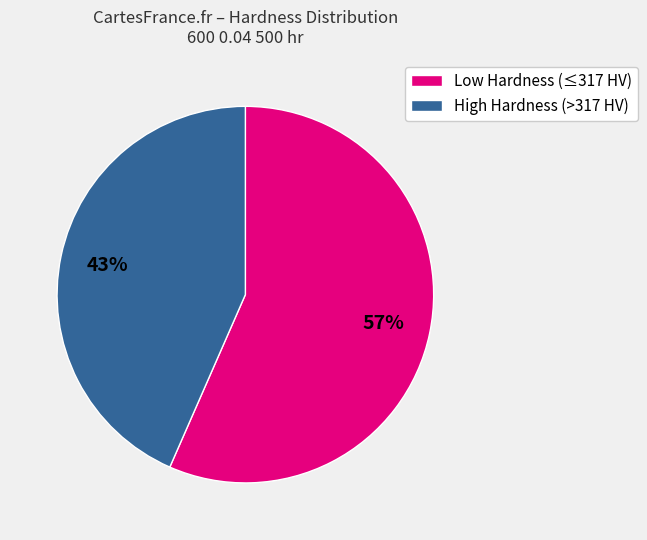

Does any single category account for the majority?

Yes